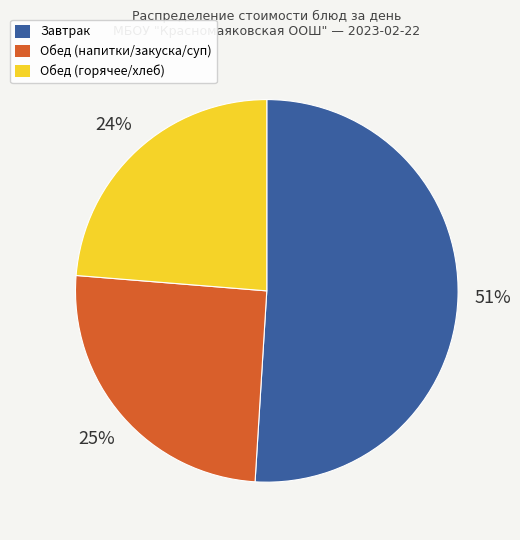

To the nearest percent, what is the difference between the largest and smallest slice percentages?

27%